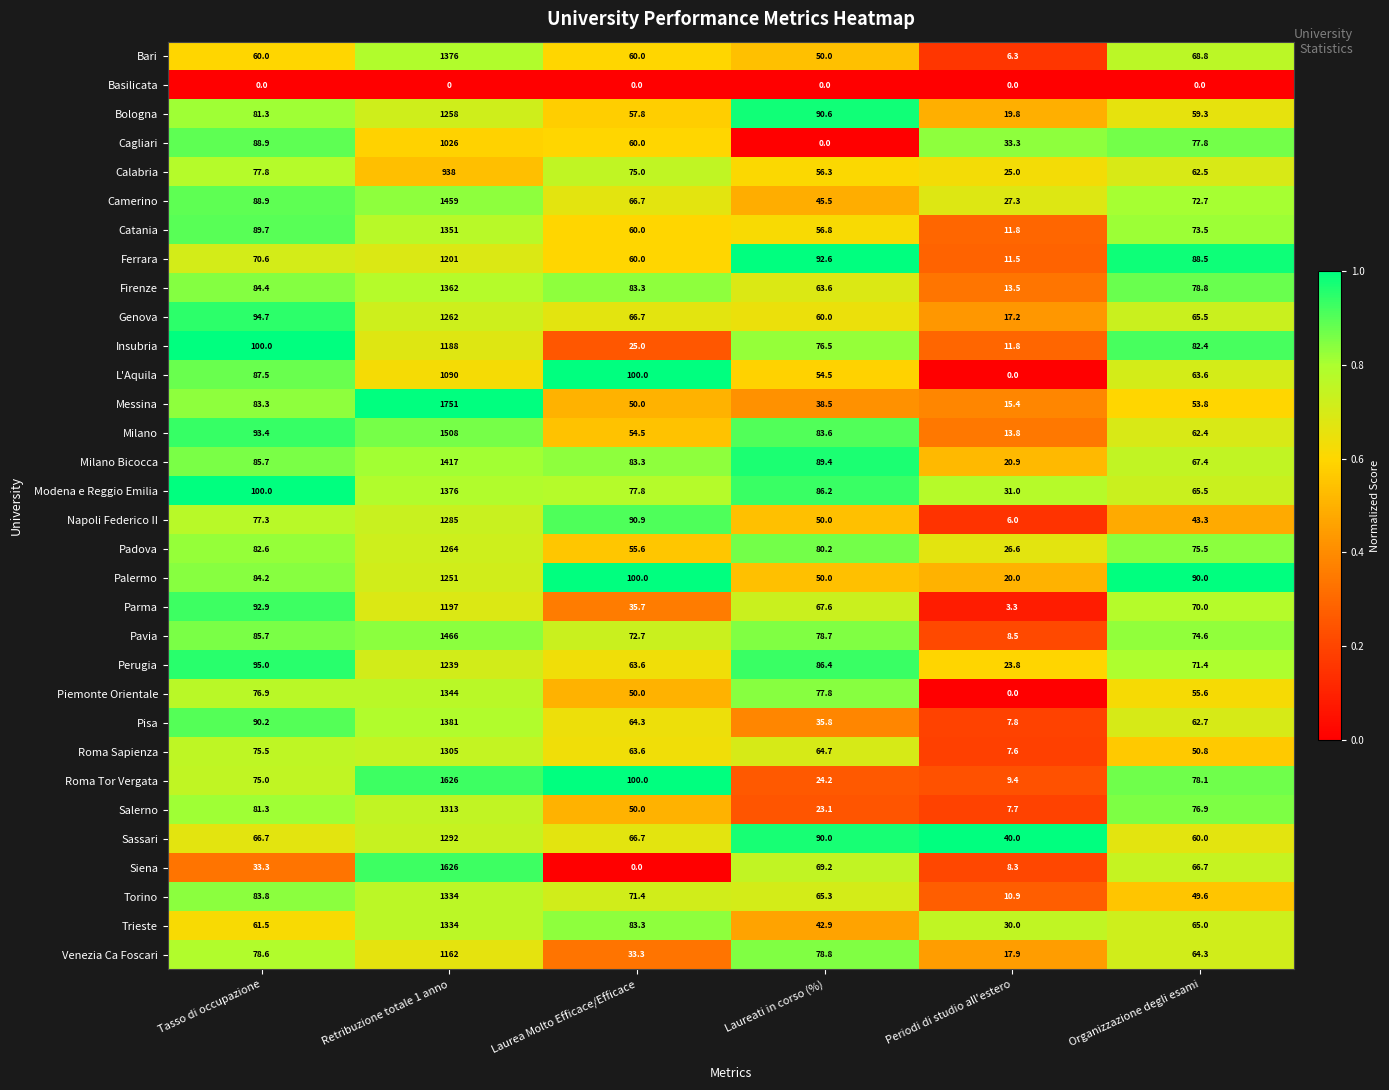

What is the approximate value of Ferrara at Retribuzione totale 1 anno?

1201.0